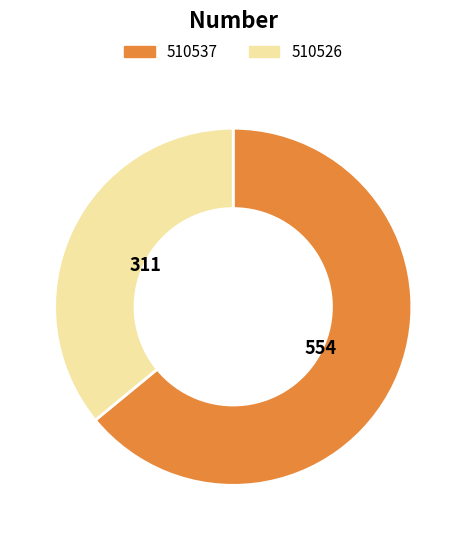

Which category has the smallest portion of the pie?

510526